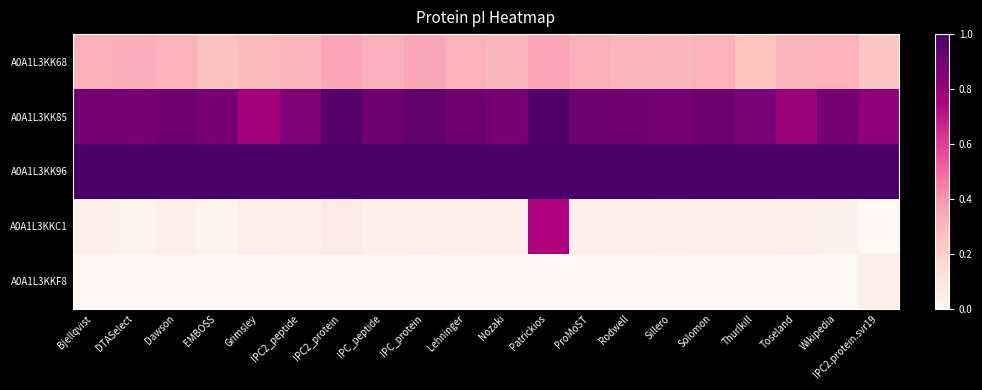

Reading left to right, list all the values displayed in this chart.

A0A1L3KK68: Bjellqvist=0.3	DTASelect=0.3	Dawson=0.3	EMBOSS=0.3	Grimsley=0.3	IPC2_peptide=0.3	IPC2_protein=0.4	IPC_peptide=0.3	IPC_protein=0.4	Lehninger=0.3	Nozaki=0.3	Patrickios=0.4	ProMoST=0.3	Rodwell=0.3	Sillero=0.3	Solomon=0.3	Thurlkill=0.2	Toseland=0.3	Wikipedia=0.3	IPC2.protein.svr19=0.2
A0A1L3KK85: Bjellqvist=0.9	DTASelect=0.9	Dawson=0.9	EMBOSS=0.9	Grimsley=0.8	IPC2_peptide=0.9	IPC2_protein=1.0	IPC_peptide=0.9	IPC_protein=0.9	Lehninger=0.9	Nozaki=0.9	Patrickios=1.0	ProMoST=0.9	Rodwell=0.9	Sillero=0.9	Solomon=0.9	Thurlkill=0.9	Toseland=0.8	Wikipedia=0.9	IPC2.protein.svr19=0.8
A0A1L3KK96: Bjellqvist=1.0	DTASelect=1.0	Dawson=1.0	EMBOSS=1.0	Grimsley=1.0	IPC2_peptide=1.0	IPC2_protein=1.0	IPC_peptide=1.0	IPC_protein=1.0	Lehninger=1.0	Nozaki=1.0	Patrickios=1.0	ProMoST=1.0	Rodwell=1.0	Sillero=1.0	Solomon=1.0	Thurlkill=1.0	Toseland=1.0	Wikipedia=1.0	IPC2.protein.svr19=1.0
A0A1L3KKC1: Bjellqvist=0.0	DTASelect=0.0	Dawson=0.0	EMBOSS=0.0	Grimsley=0.1	IPC2_peptide=0.0	IPC2_protein=0.1	IPC_peptide=0.0	IPC_protein=0.1	Lehninger=0.0	Nozaki=0.0	Patrickios=0.7	ProMoST=0.0	Rodwell=0.0	Sillero=0.0	Solomon=0.0	Thurlkill=0.0	Toseland=0.1	Wikipedia=0.0	IPC2.protein.svr19=0.0
A0A1L3KKF8: Bjellqvist=0.0	DTASelect=0.0	Dawson=0.0	EMBOSS=0.0	Grimsley=0.0	IPC2_peptide=0.0	IPC2_protein=0.0	IPC_peptide=0.0	IPC_protein=0.0	Lehninger=0.0	Nozaki=0.0	Patrickios=0.0	ProMoST=0.0	Rodwell=0.0	Sillero=0.0	Solomon=0.0	Thurlkill=0.0	Toseland=0.0	Wikipedia=0.0	IPC2.protein.svr19=0.0